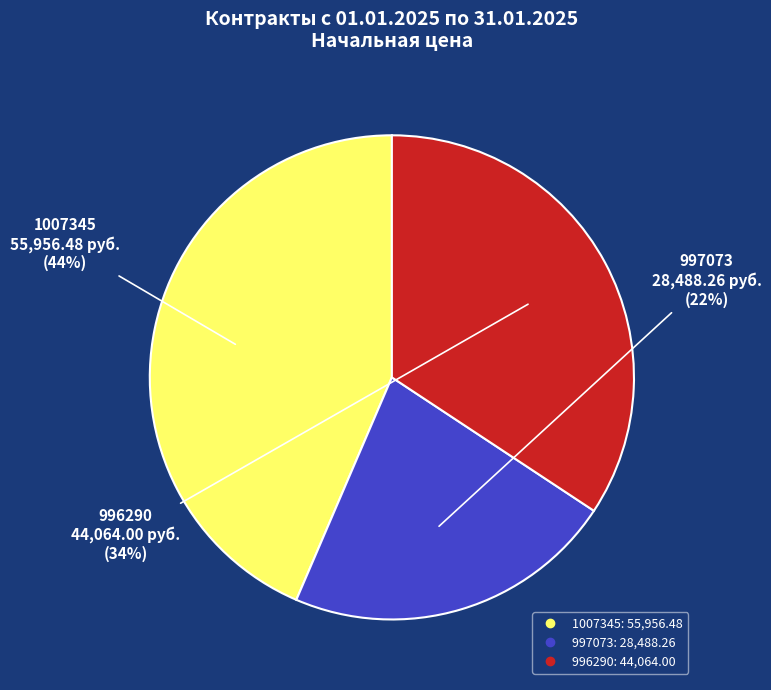

To the nearest percent, what portion does 997073 represent?

22%